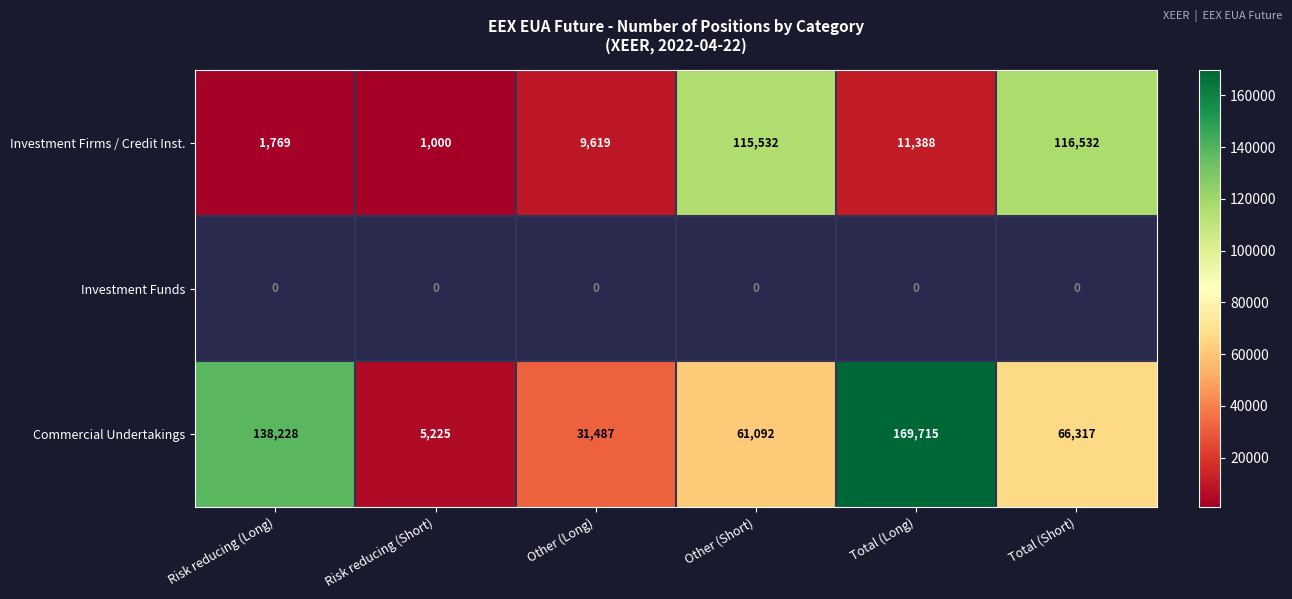

List the labels in order of Commercial Undertakings value, smallest first.

Risk reducing (Short), Other (Long), Other (Short), Total (Short), Risk reducing (Long), Total (Long)